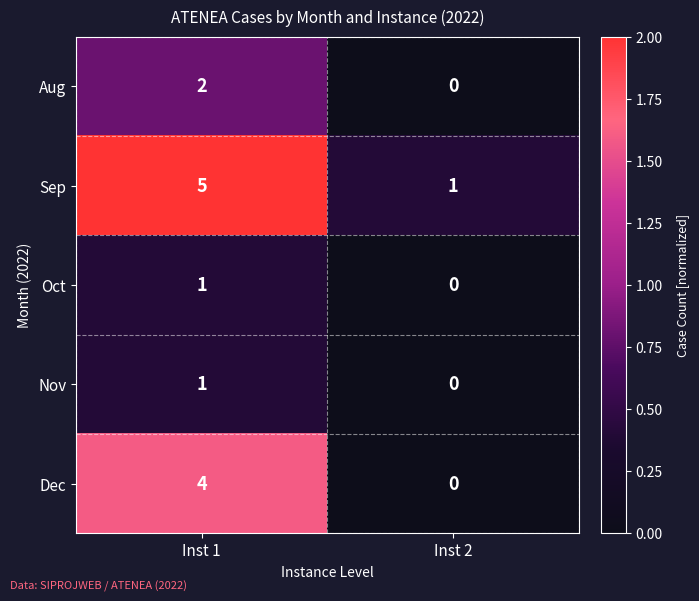

Is the value of Aug at Inst 1 greater than the value of Sep at Inst 1?

No